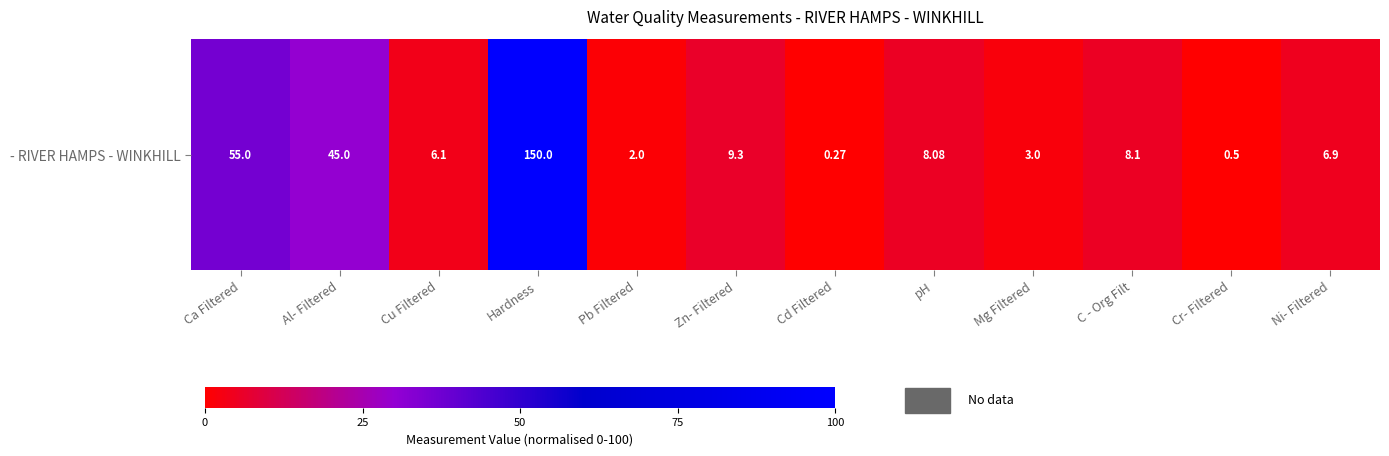

At which label is the value closest to 50?

Ca Filtered